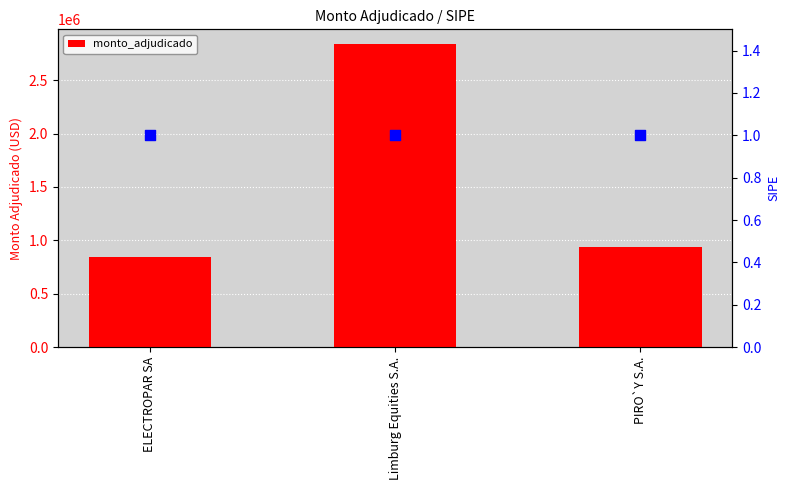

Which has a higher value, ELECTROPAR SA or Limburg Equities S.A.?

Limburg Equities S.A.